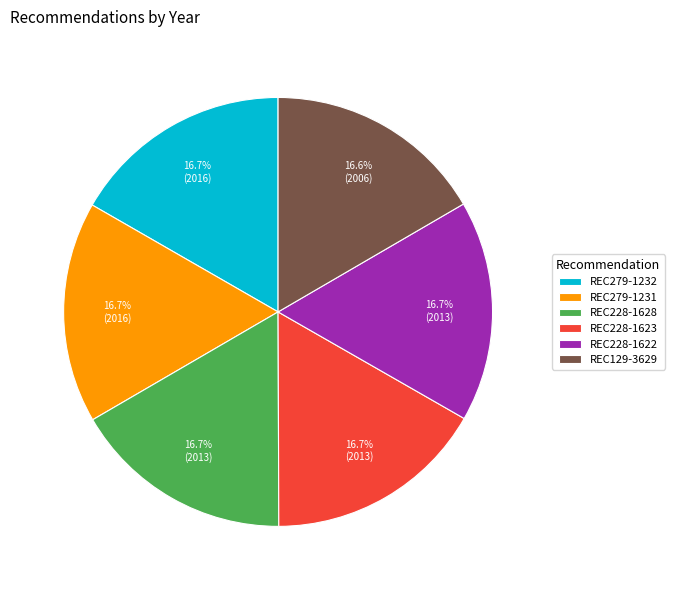

Is it true that REC228-1622 is 17% of the pie?

True